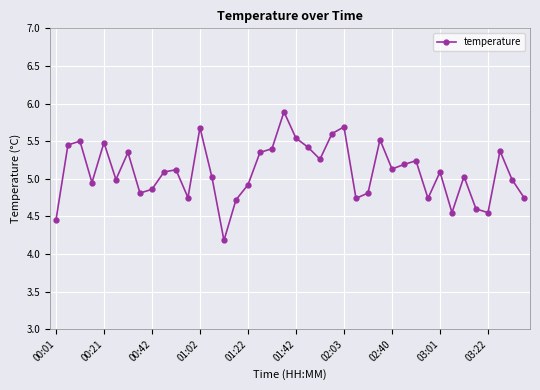

What is the minimum value shown in the chart?

4.2